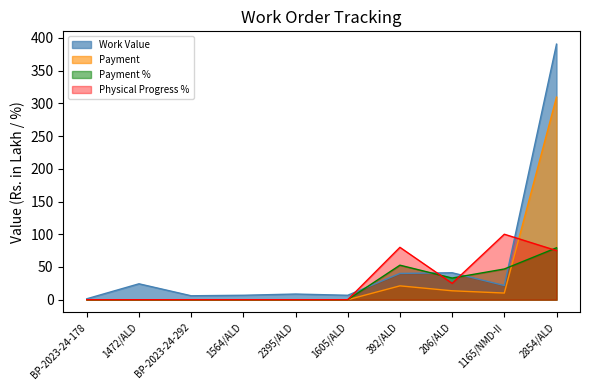

What is the average value of the Payment series?

35.4